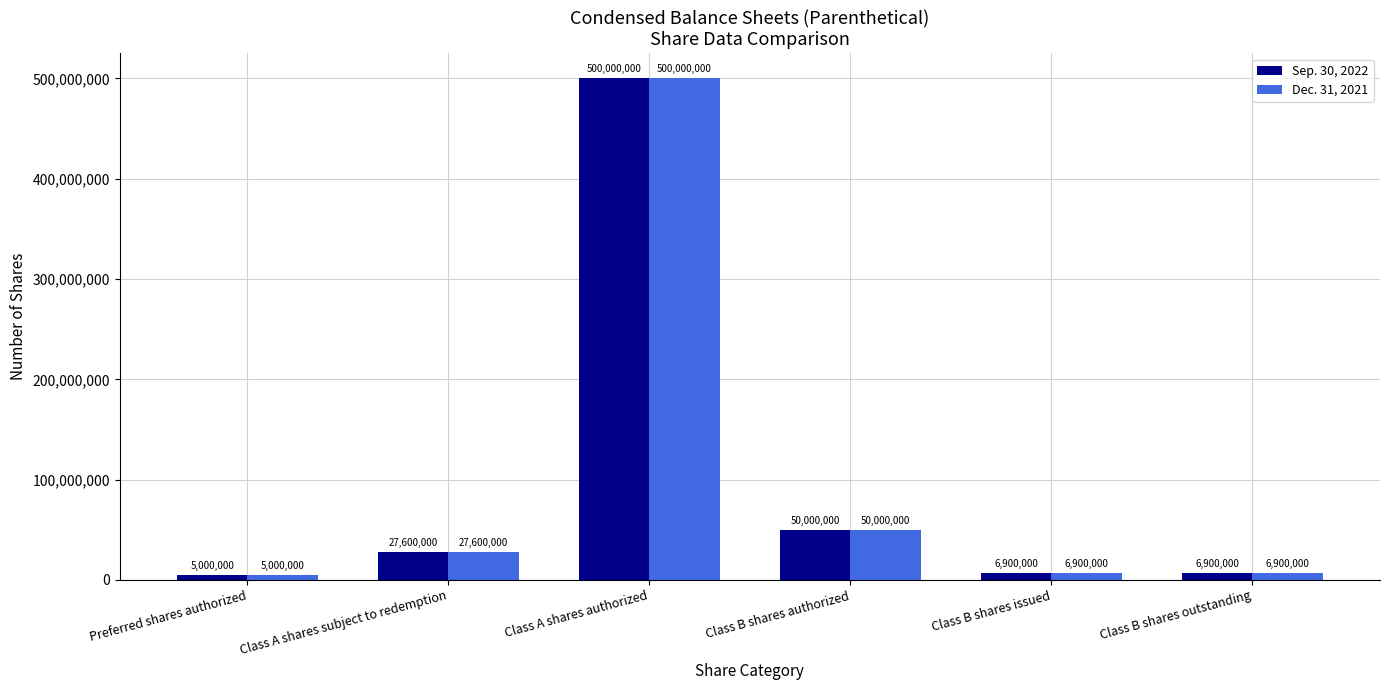

What is the difference between the second highest and second lowest values in the Dec. 31, 2021 series?

43100000